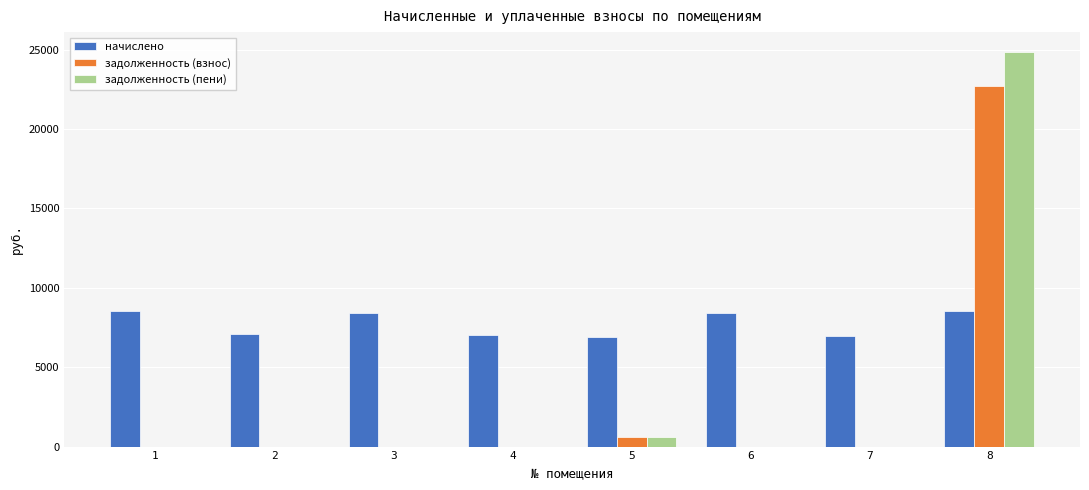

What is the greatest value displayed?

24852.3